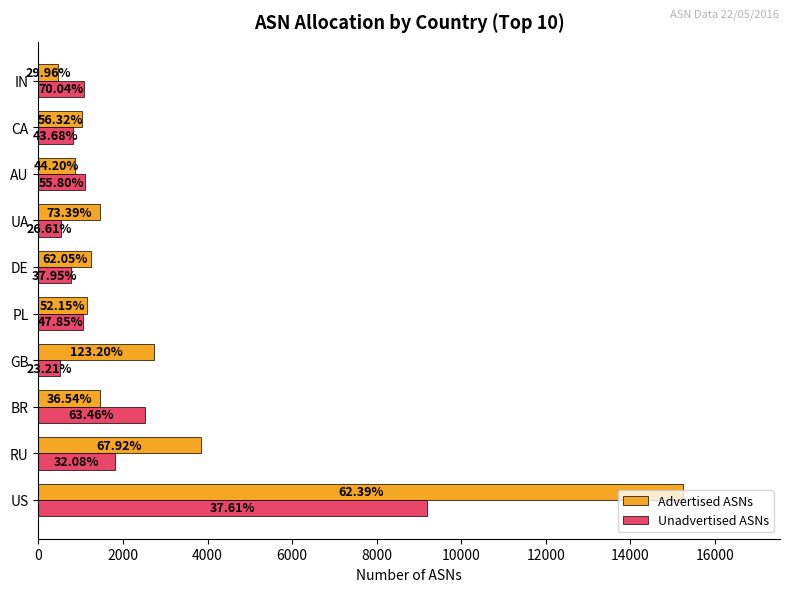

What is the maximum value shown in the chart?

15253